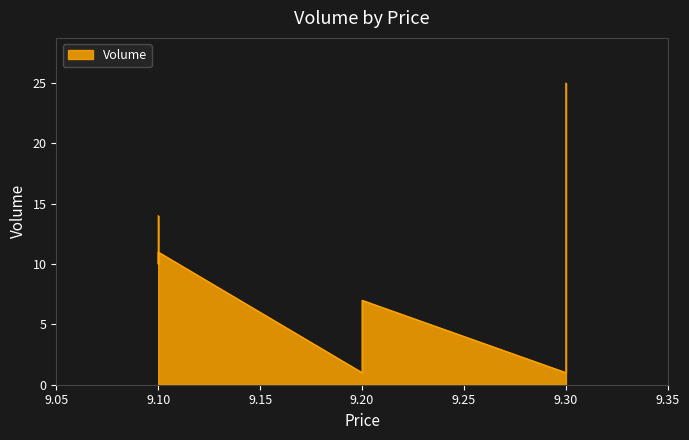

List the labels in order of value, largest first.

9.3, 9.1, 9.1, 9.3, 9.1, 9.2, 9.3, 9.2